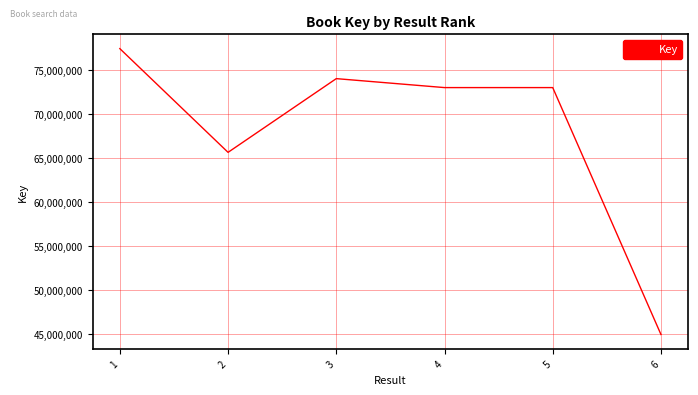

Does the chart have visible grid lines?

Yes